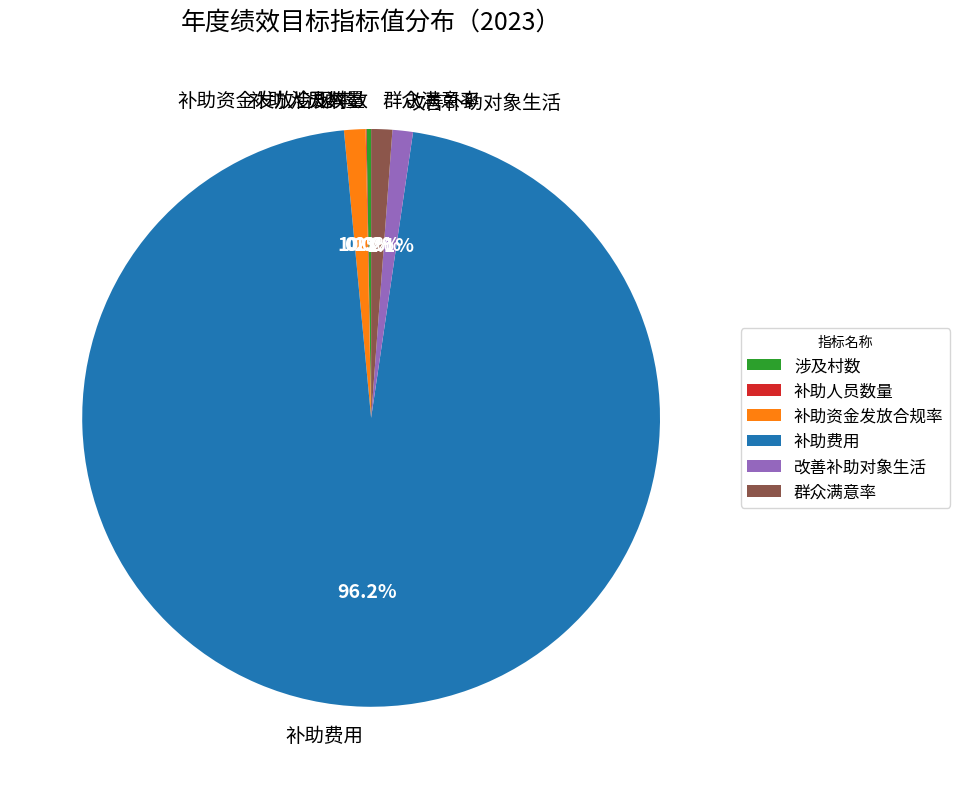

Between 补助费用 and 改善补助对象生活, which is larger?

补助费用